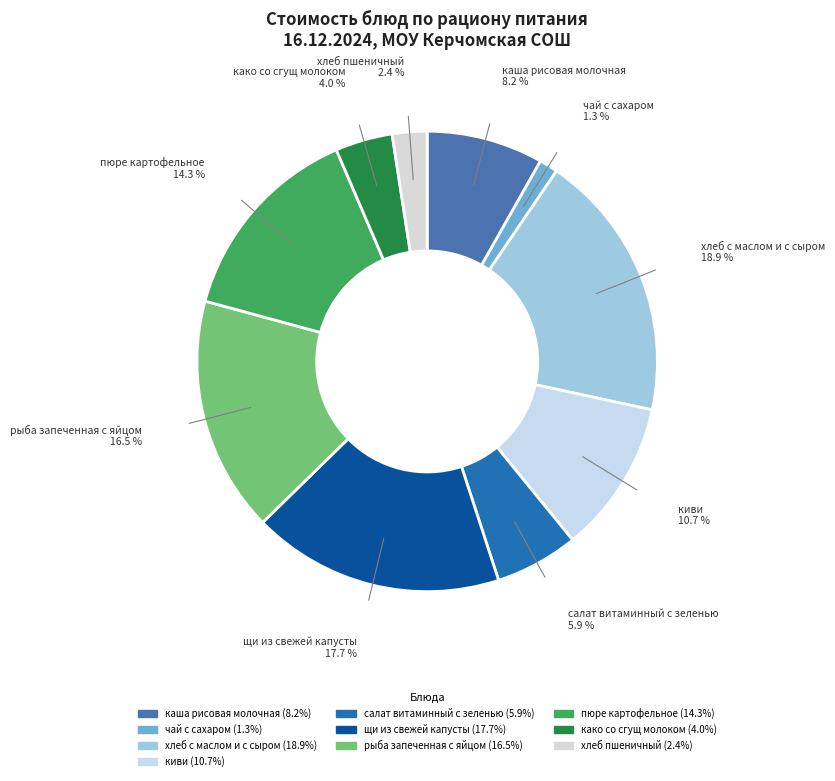

True or false: каша рисовая молочная accounts for 8% of the total.

True